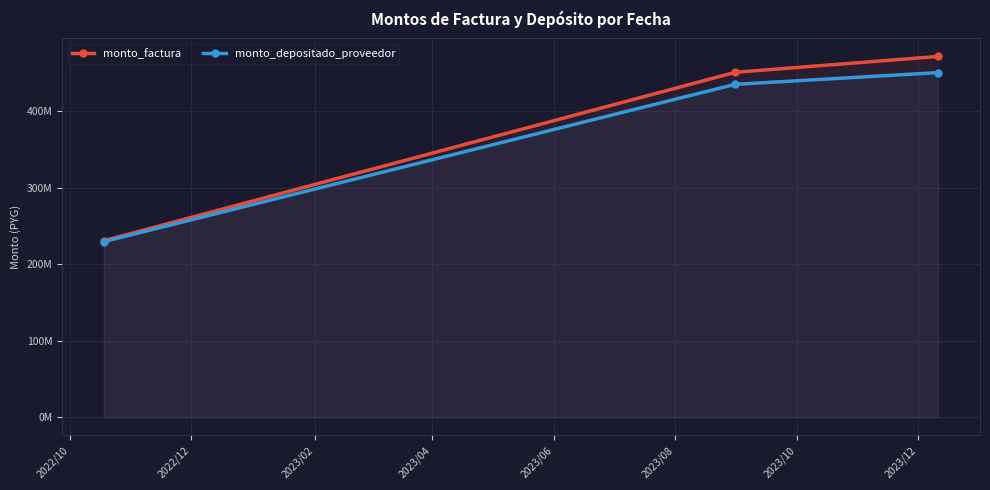

What are all the series names shown in the legend?

monto_factura, monto_depositado_proveedor